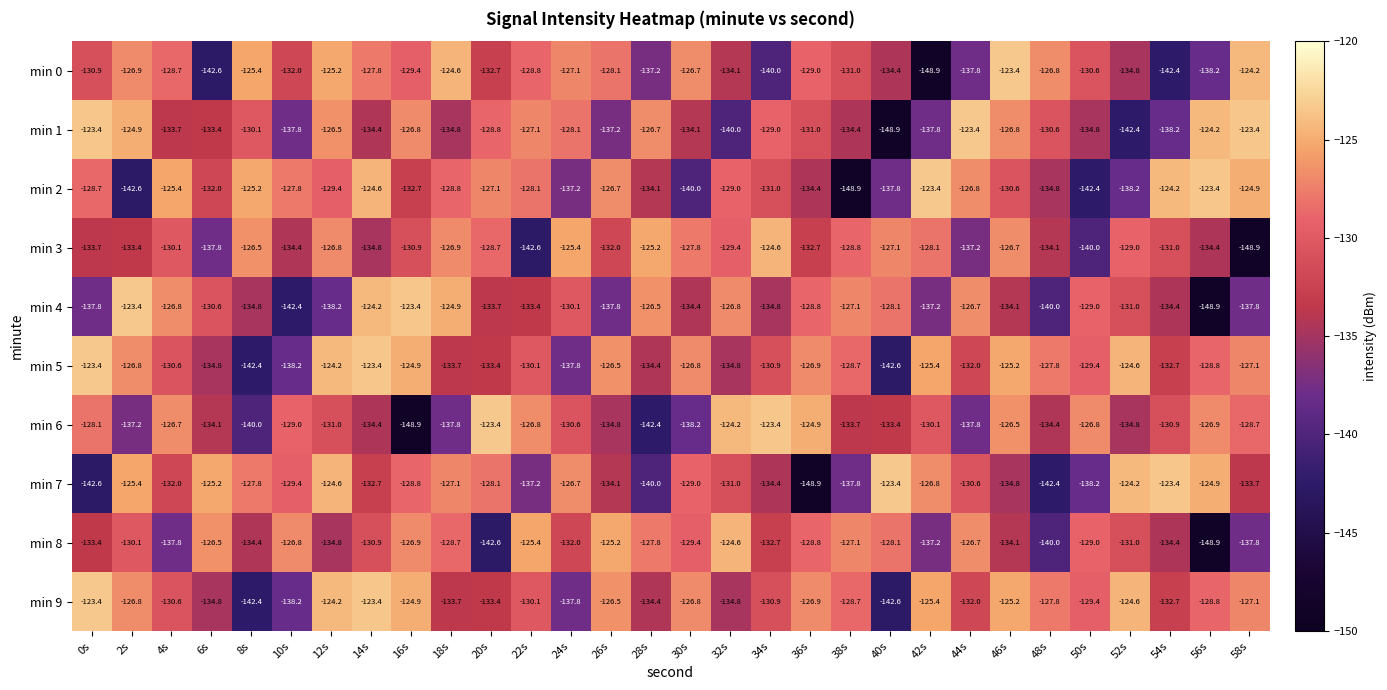

At which label does min 4 first exceed -131?

2s